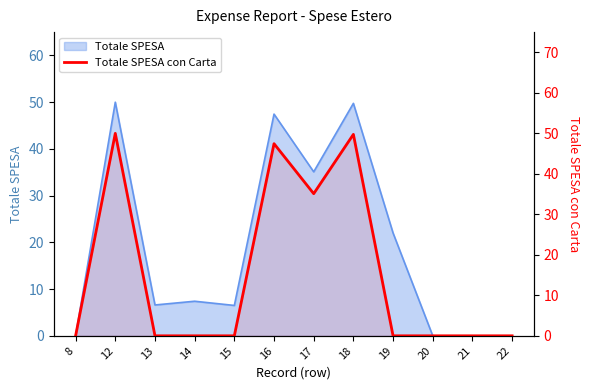

Which category has the lowest value across all series?

8